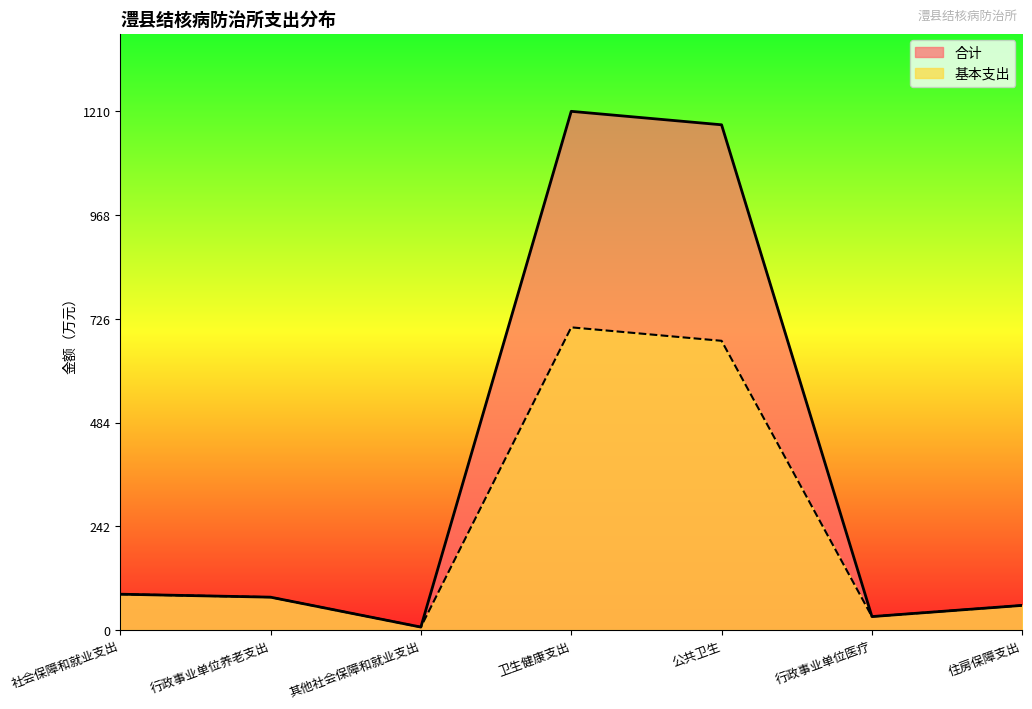

The 合计 series shows 1178.8 at 公共卫生. True or false?

True